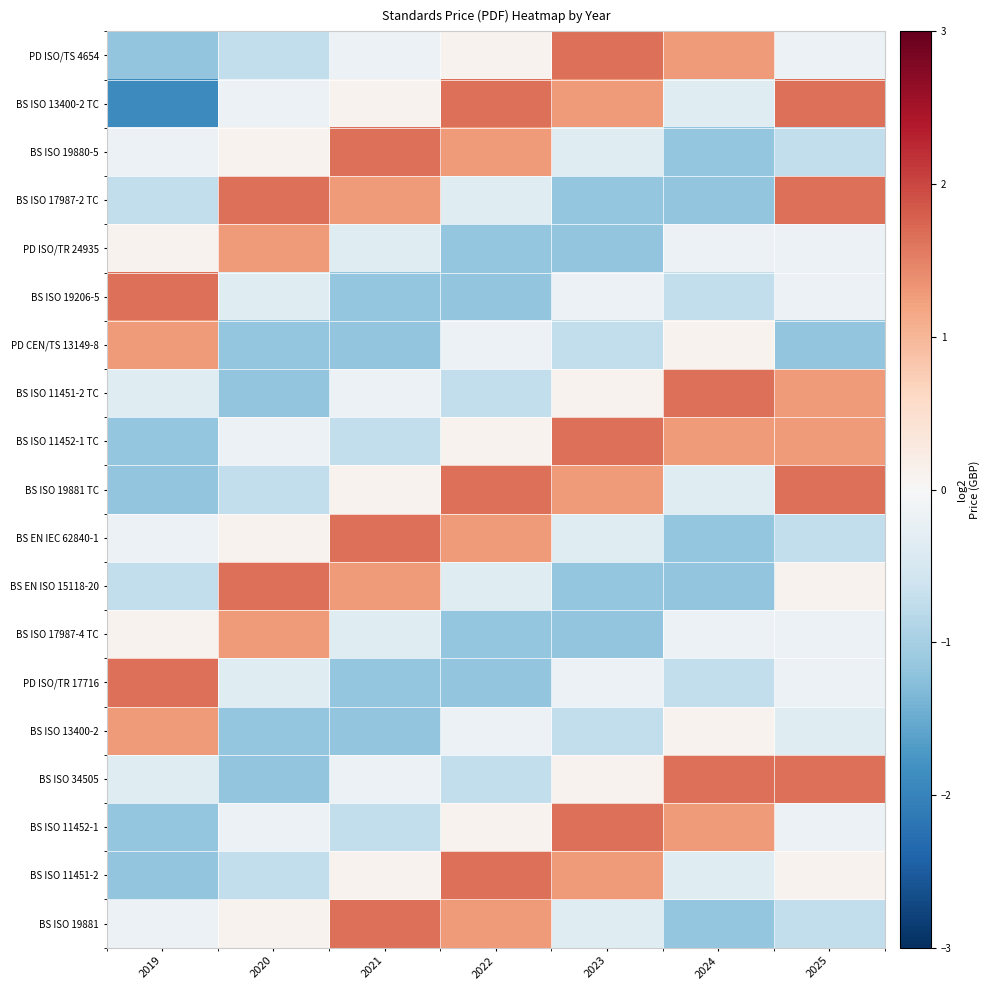

What is the greatest value displayed?

1.7